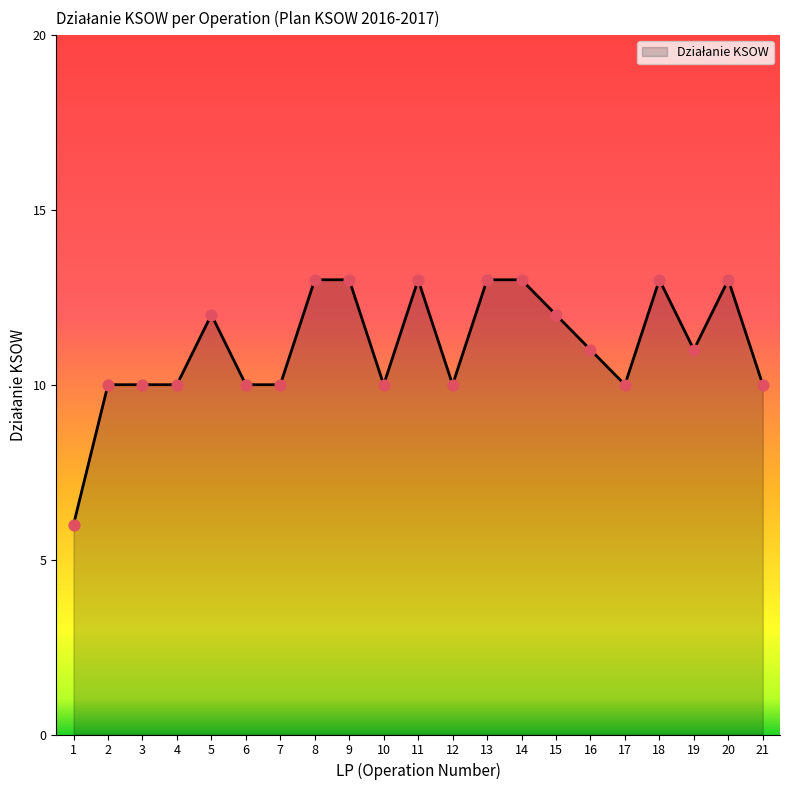

Between 11 and 2, which is larger?

11